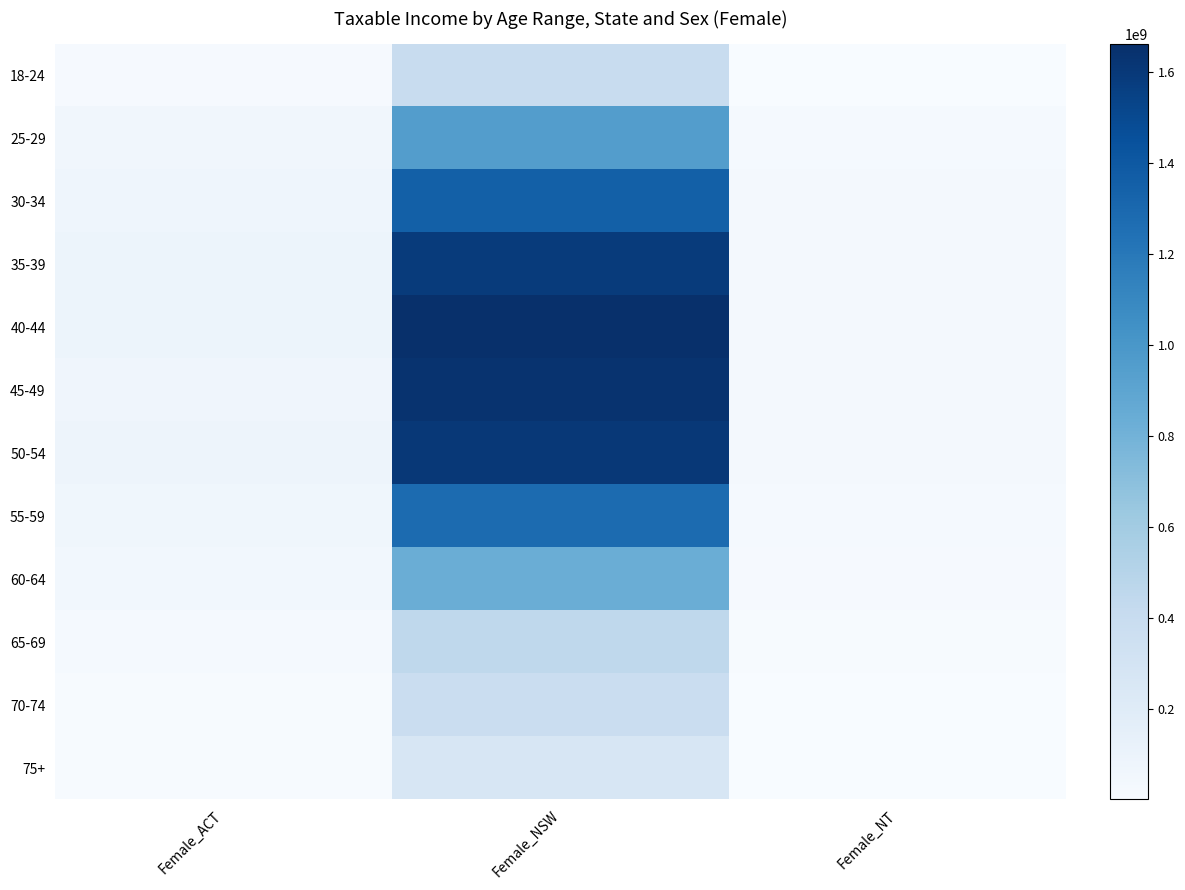

At which category is the sum across all series the highest?

Female_NSW